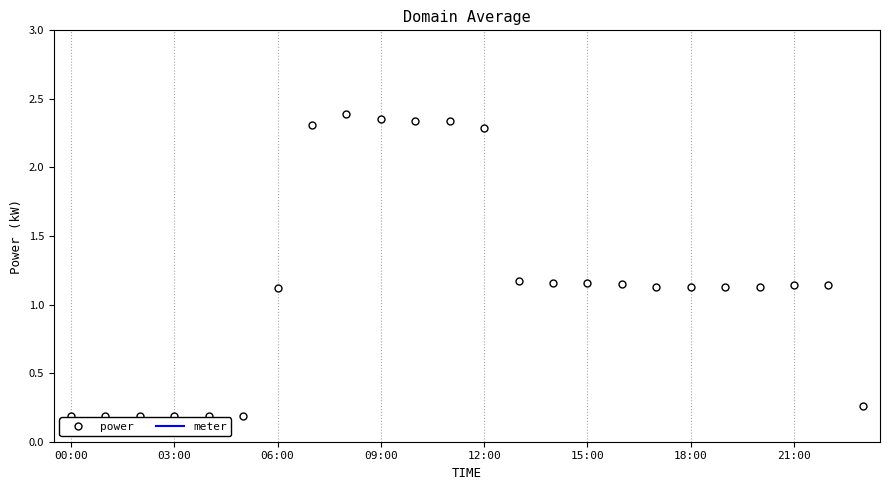

List the series in order of their overall mean, highest first.

meter, power